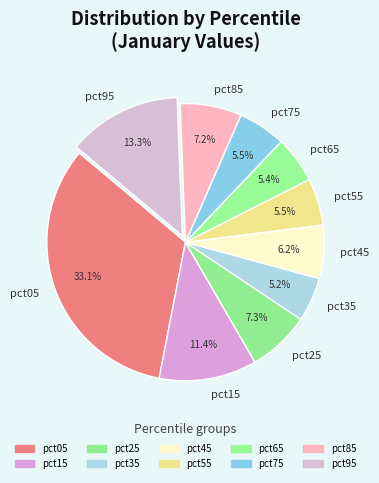

Is there a majority slice in this chart?

No